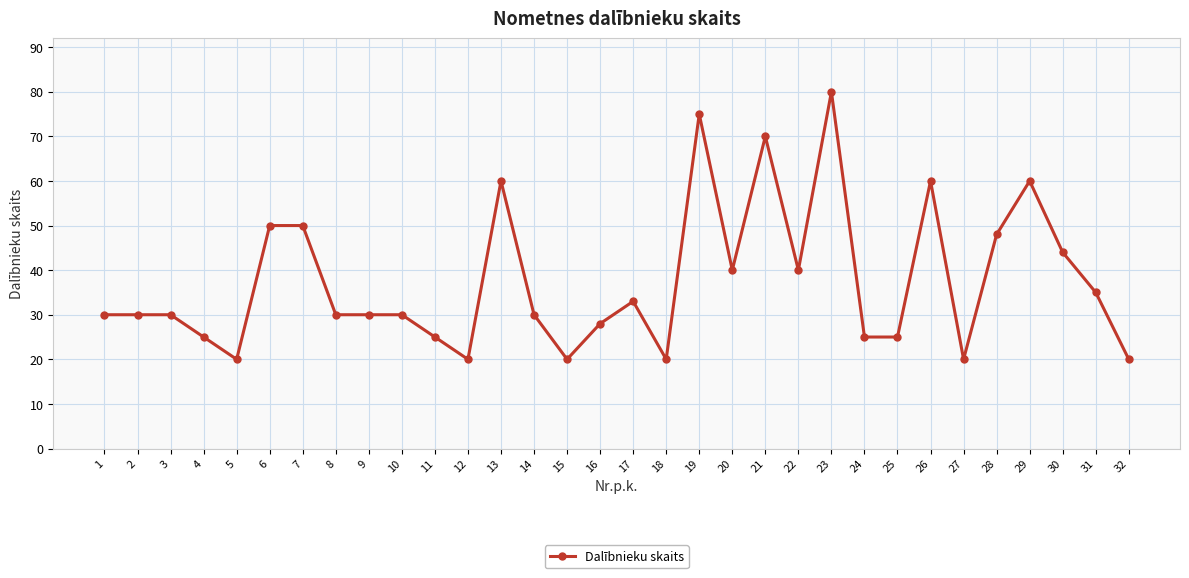

What is the ratio of the value at 28 to the value at 18?

2.4